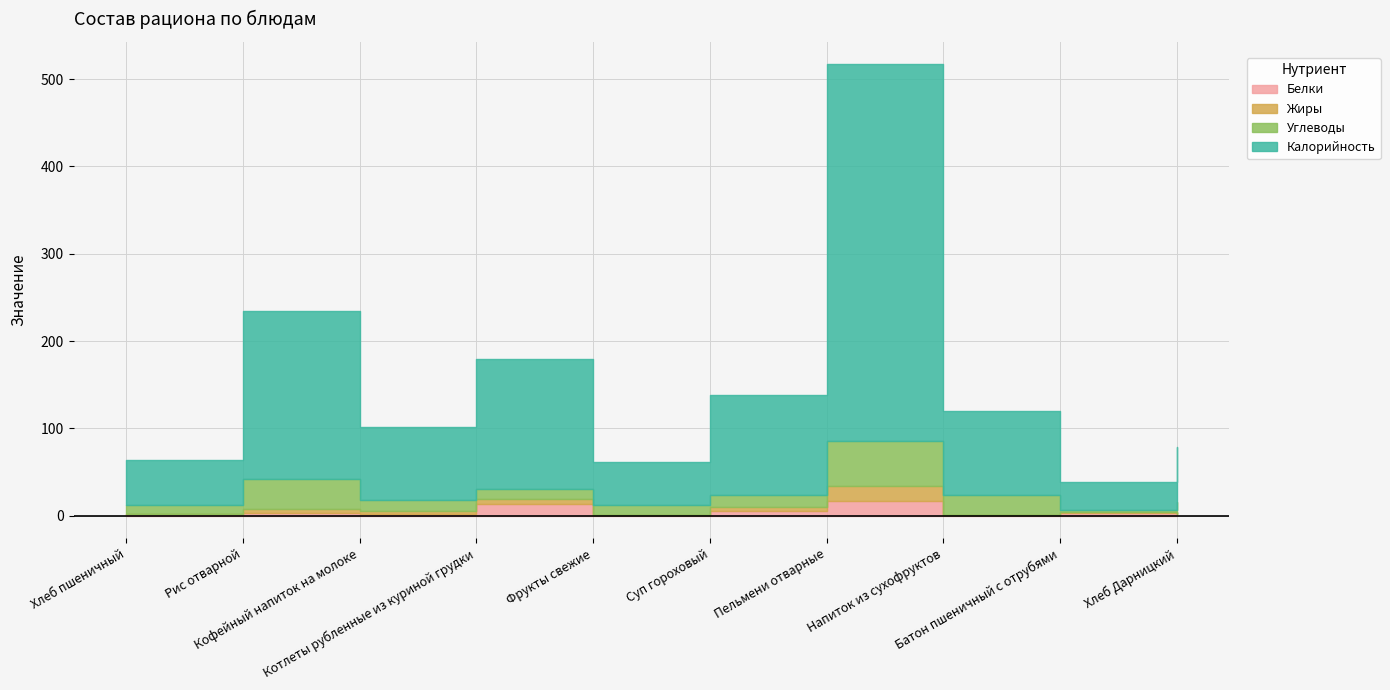

What is the average value of the Жиры series?

3.7